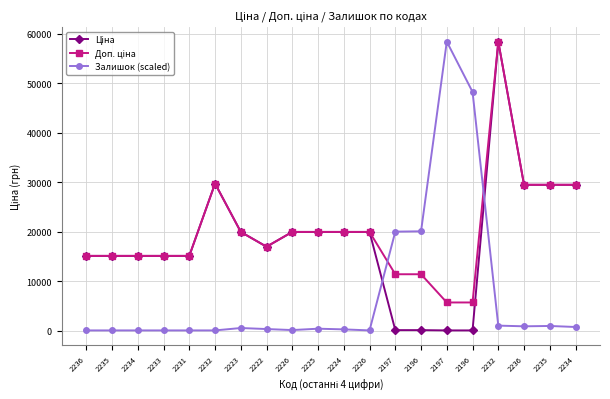

Which series has the widest spread of values?

Ціна